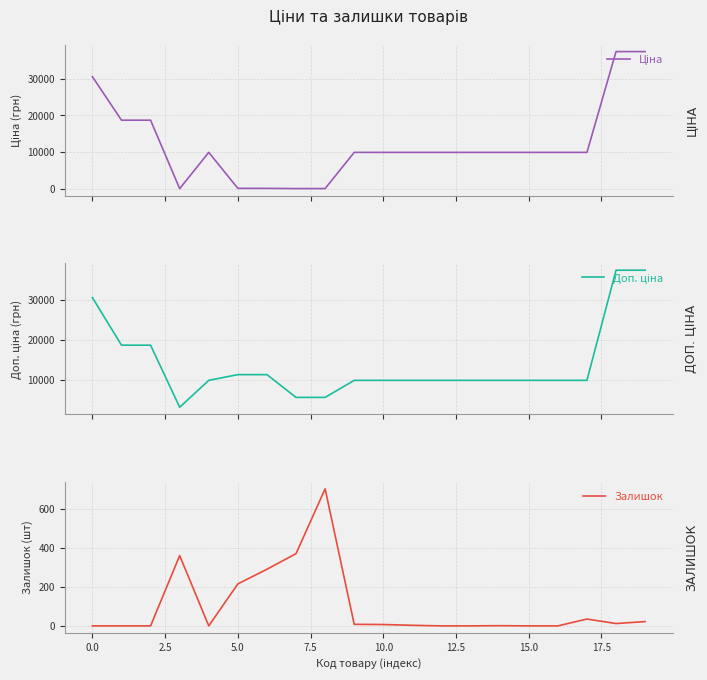

What is the sum of all Ціна values?

241998.3